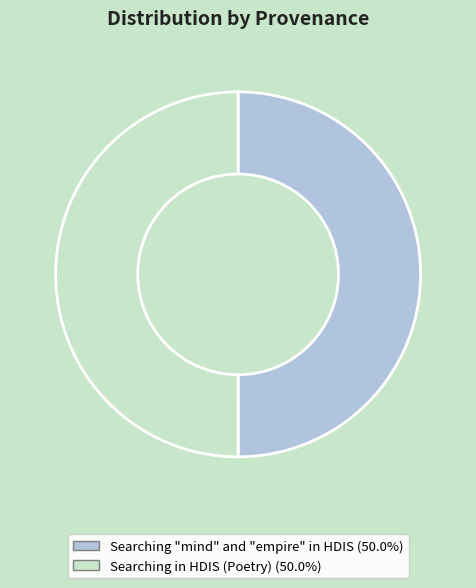

Is it true that Searching "mind" and "empire" in HDIS is 65% of the pie?

False